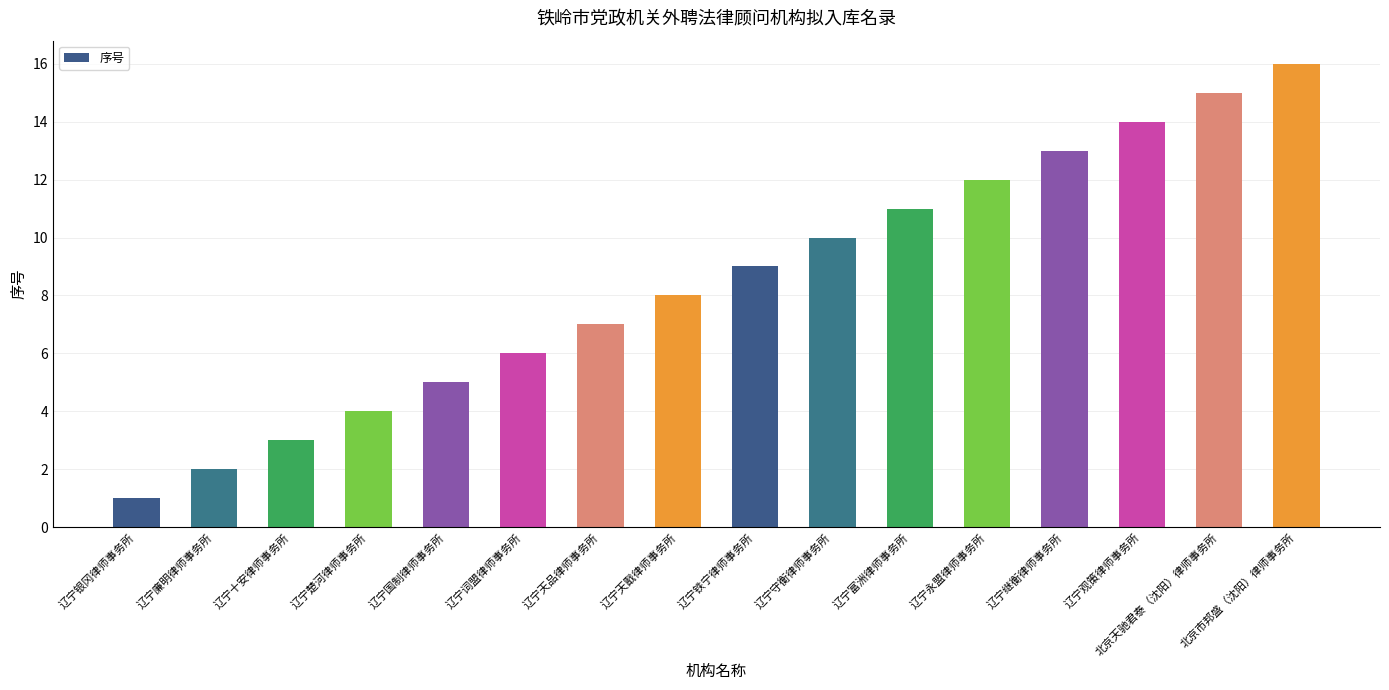

What is the minimum value shown in the chart?

1